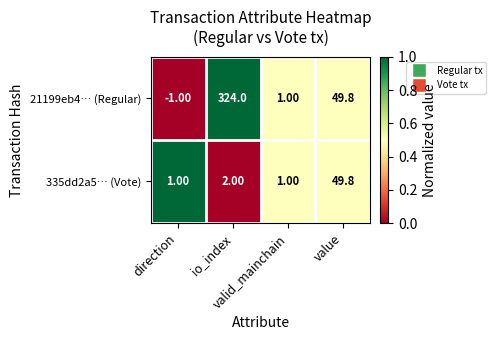

Which series has the largest total across all categories?

21199eb4… (Regular)